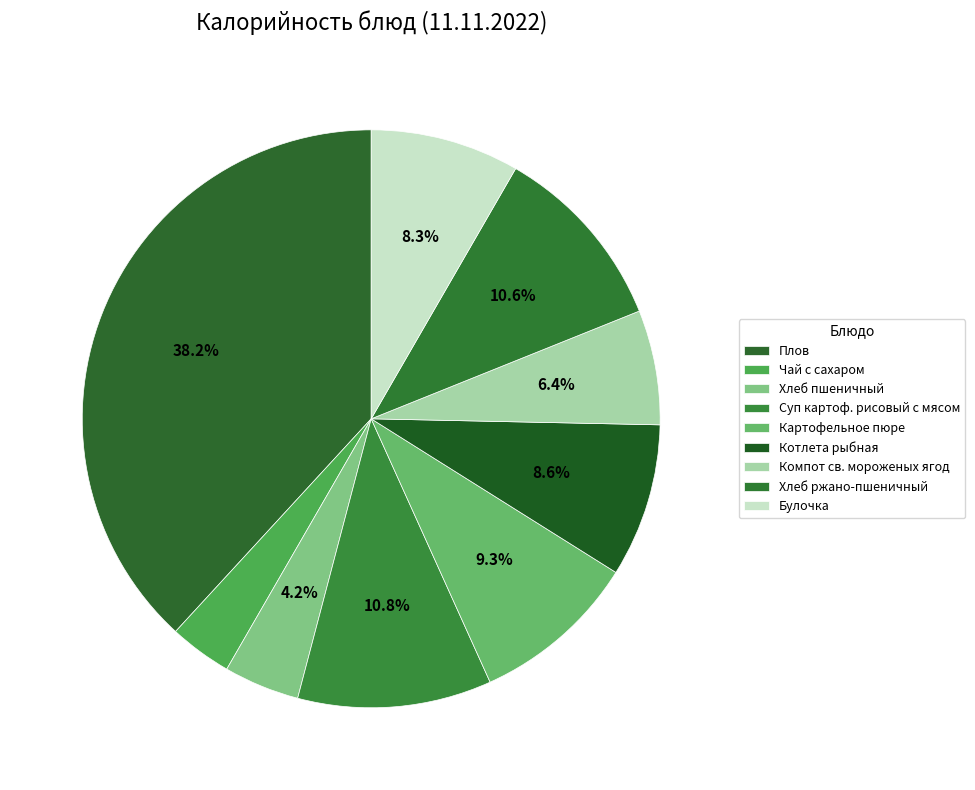

To the nearest percent, what portion does Хлеб ржано-пшеничный represent?

11%